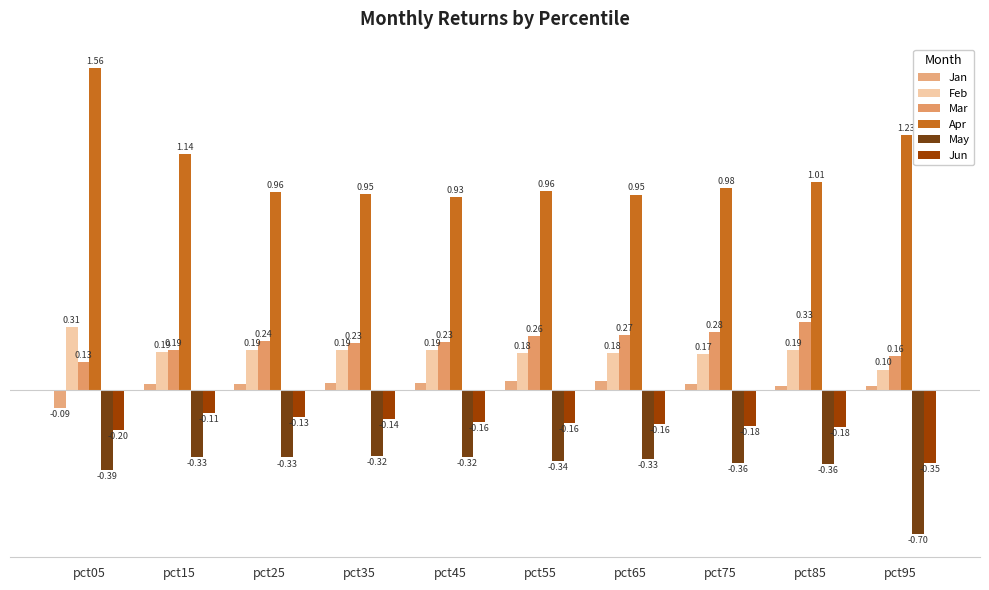

What is the approximate value of Mar at pct05?

0.1